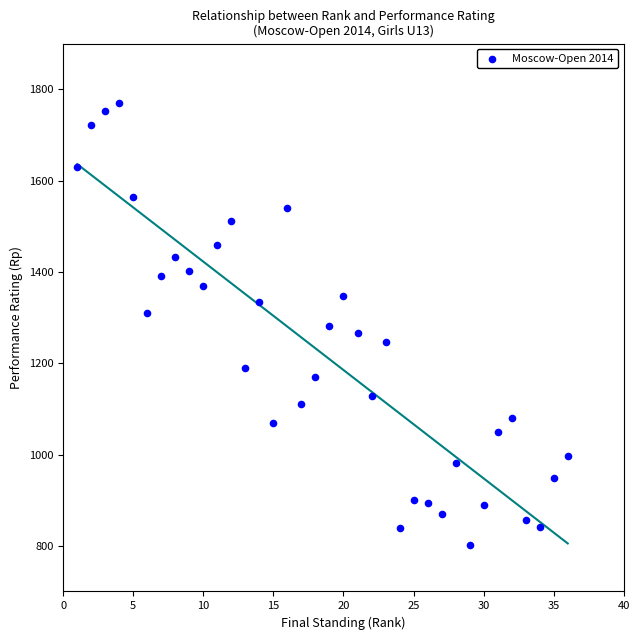

What is the range of Y values (max minus min)?

970